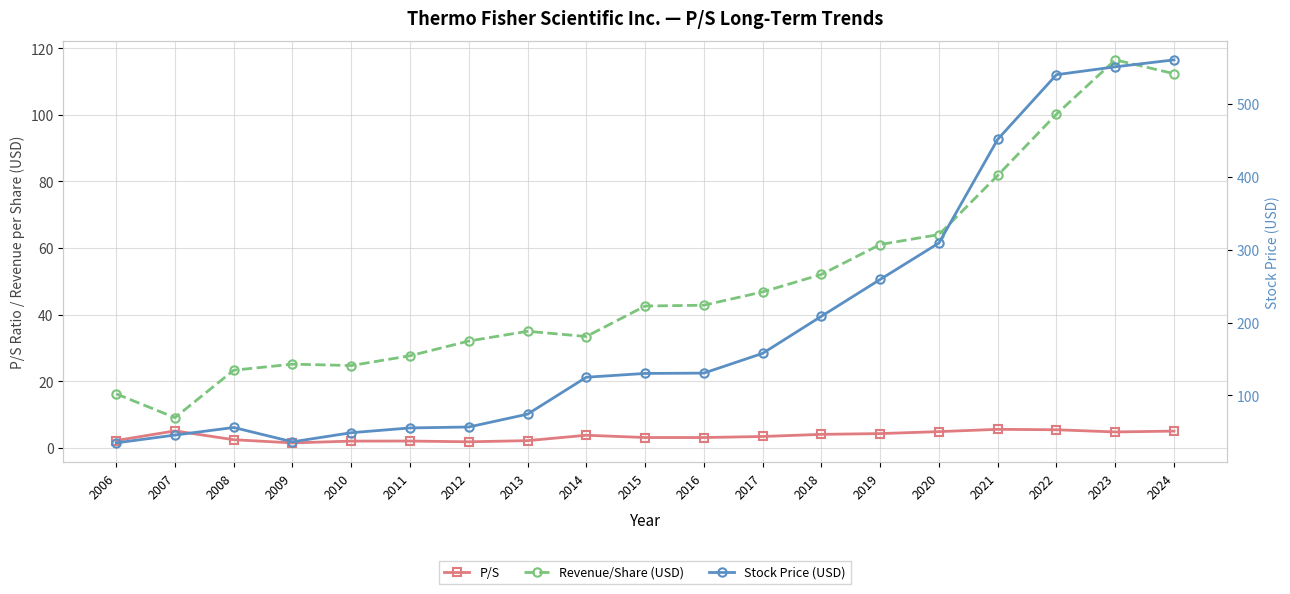

True or false: P/S has a value of 3.5 at 2011.

False